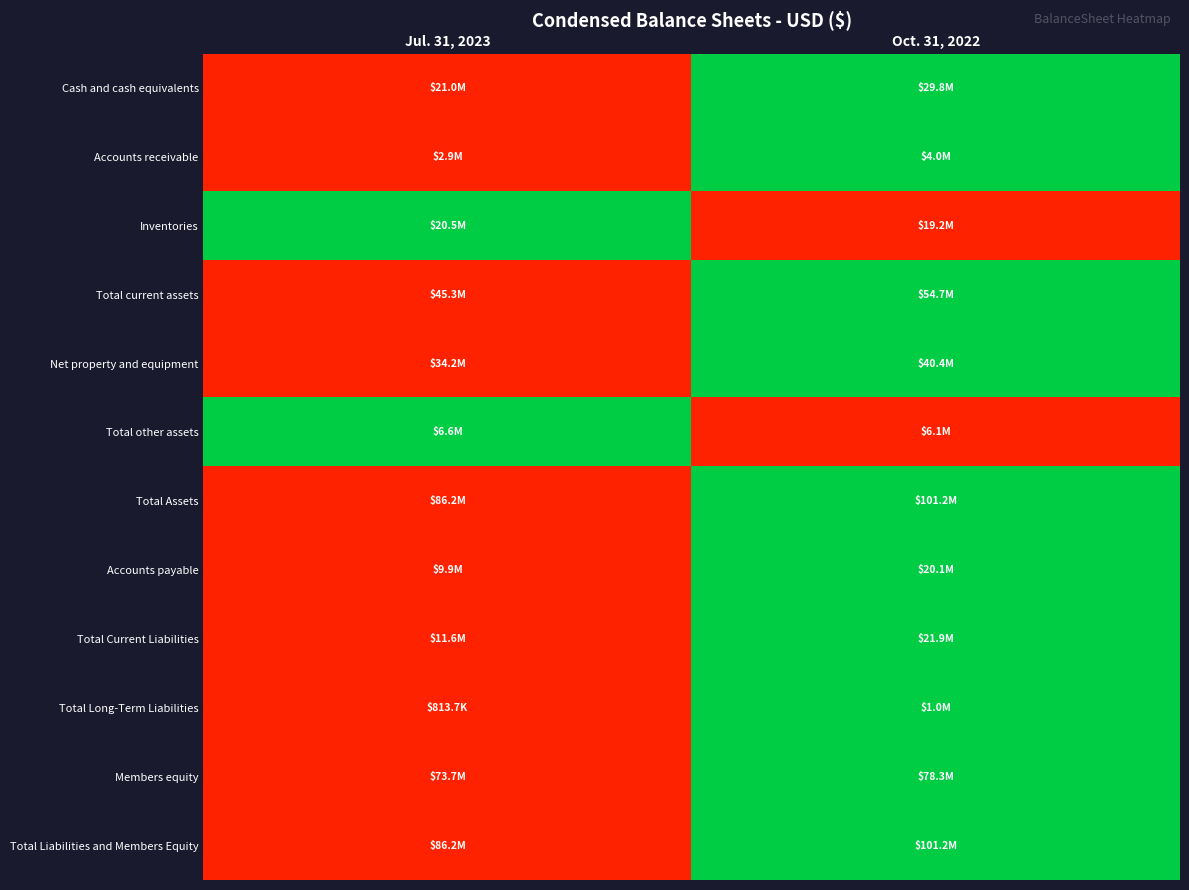

Between Oct. 31, 2022 and Jul. 31, 2023, which is larger?

Oct. 31, 2022